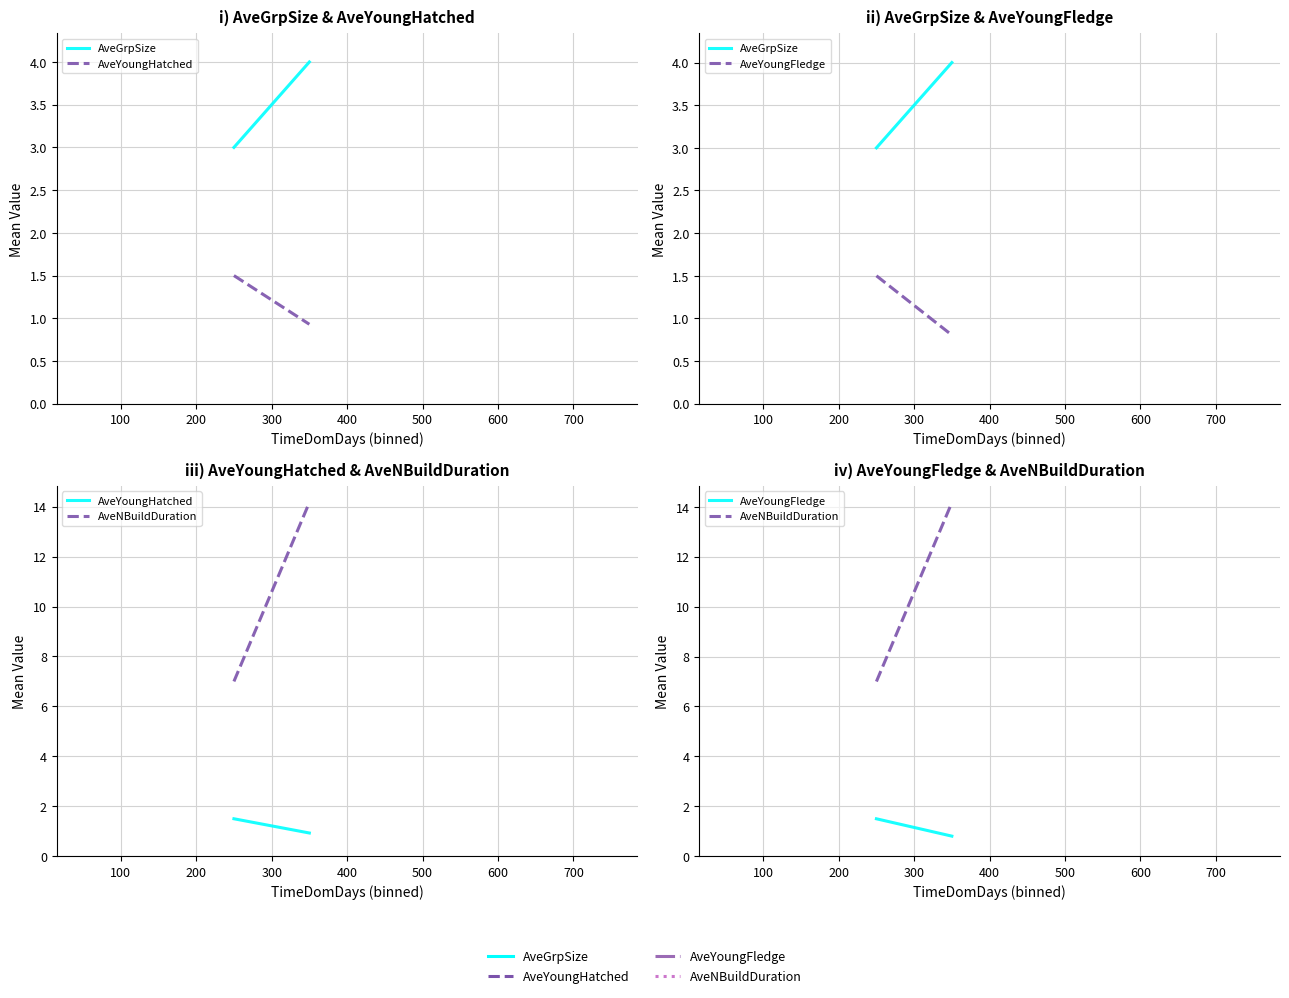

Is the value of AveNBuildDuration at 400 greater than the value of AveGrpSize at 200?

No